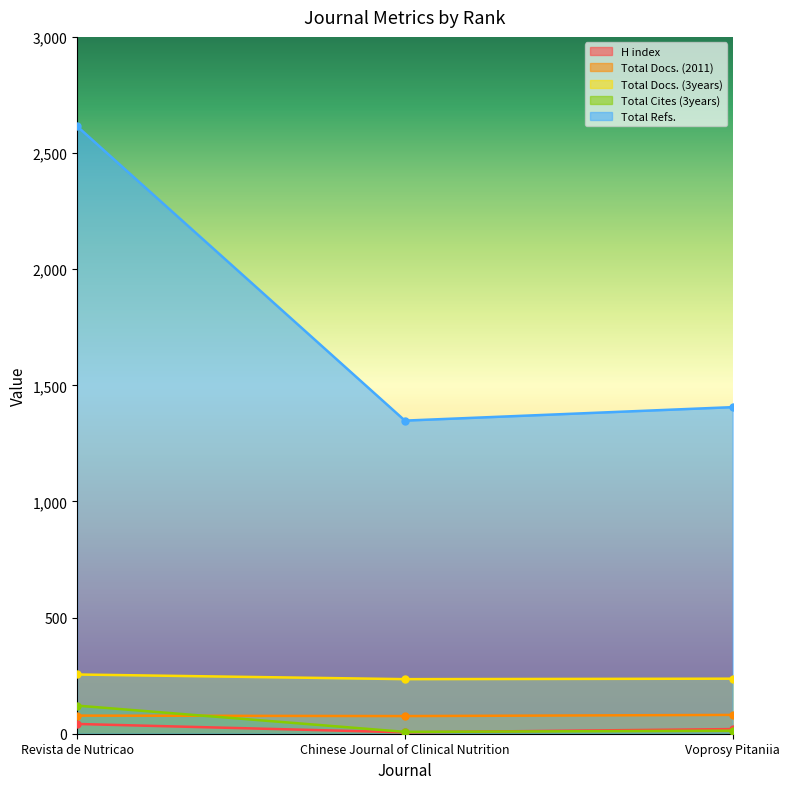

Does the chart have visible grid lines?

No